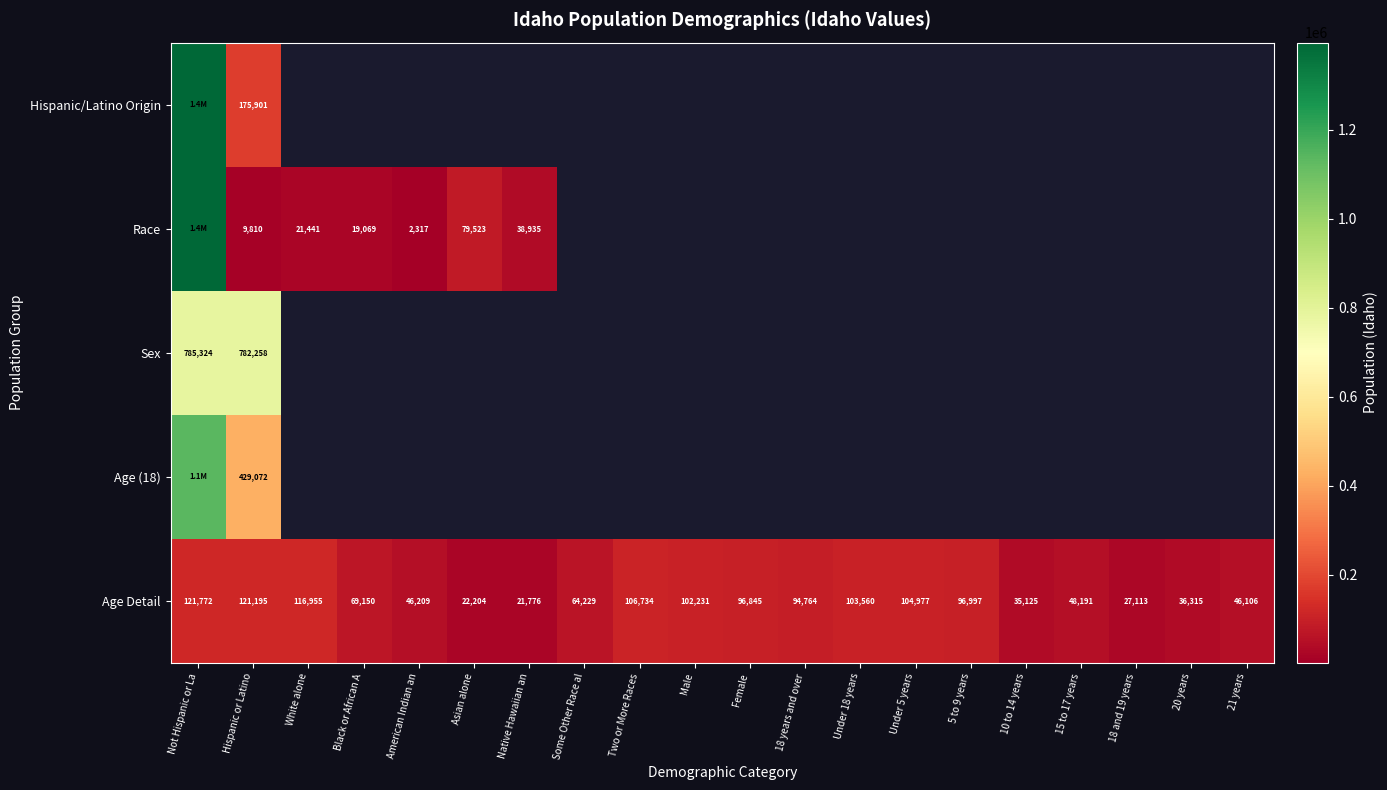

What is the smallest value displayed?

2317.0